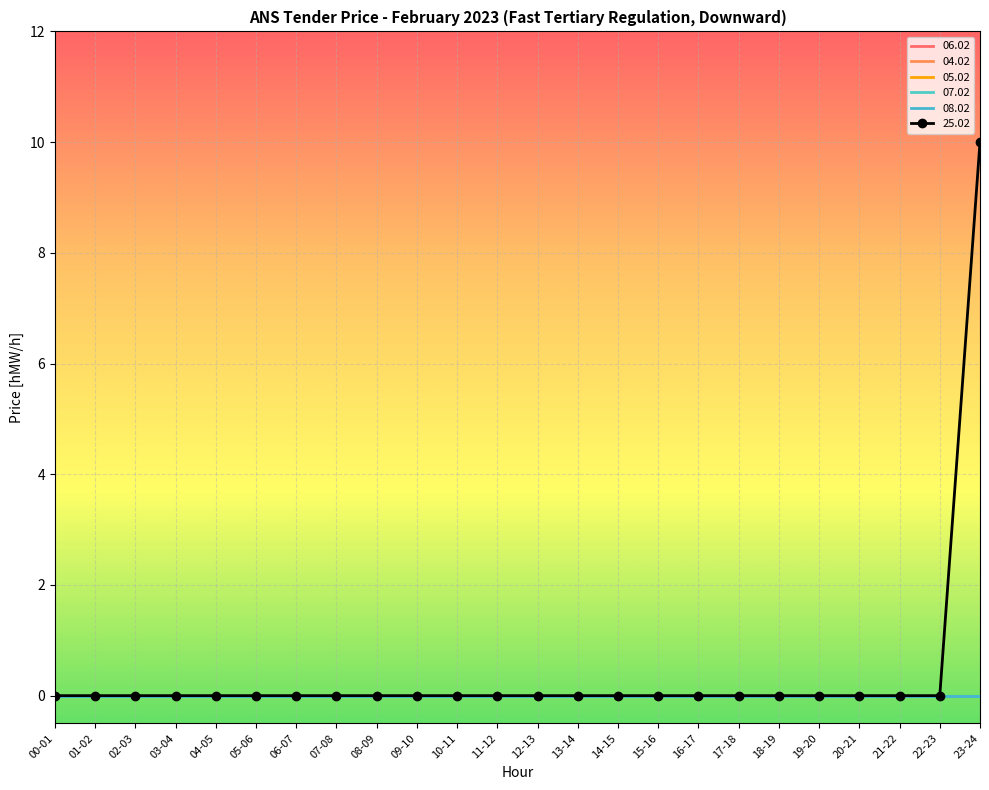

True or false: 04.02 has more than 2 interior local peaks.

False